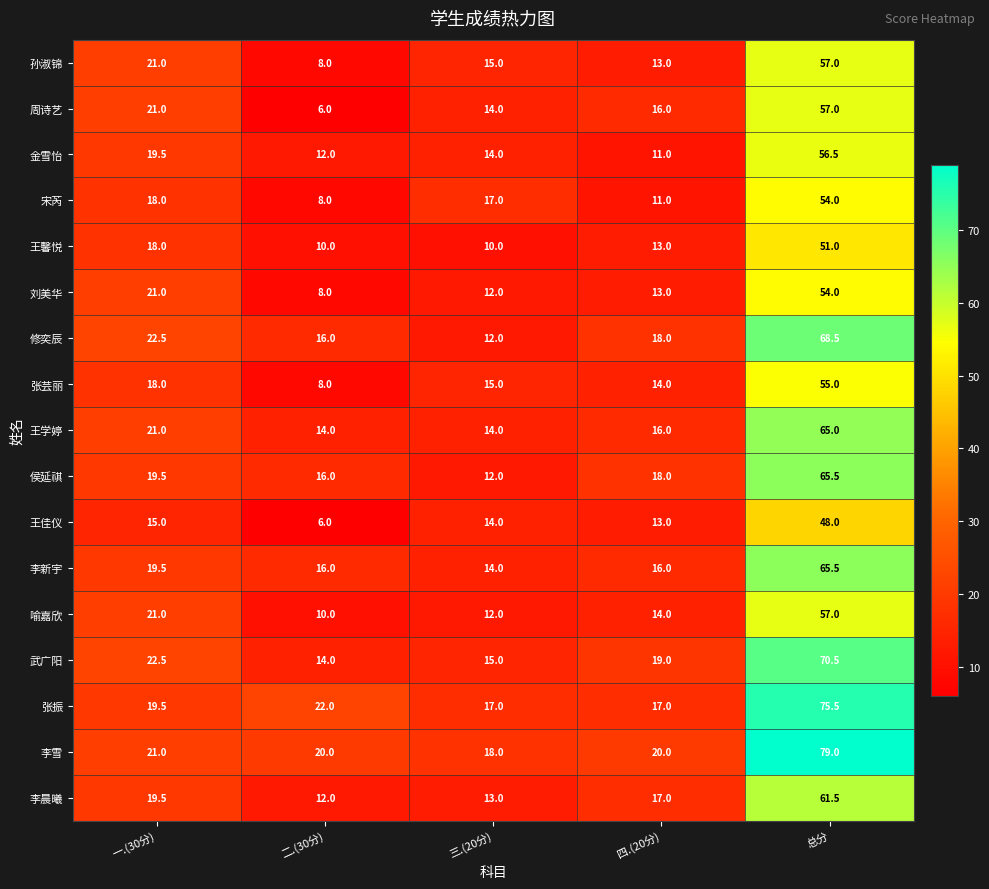

Is the value of 张芸丽 at 一.(30分) greater than the value of 刘美华 at 一.(30分)?

No